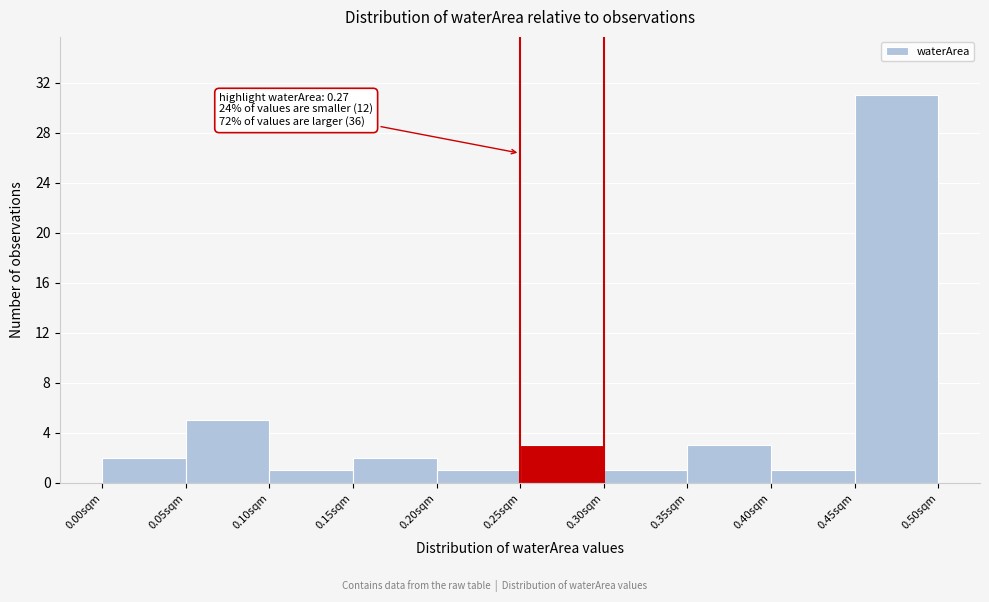

Over which range of the x-axis is the bar tallest?

0.45 to 0.50